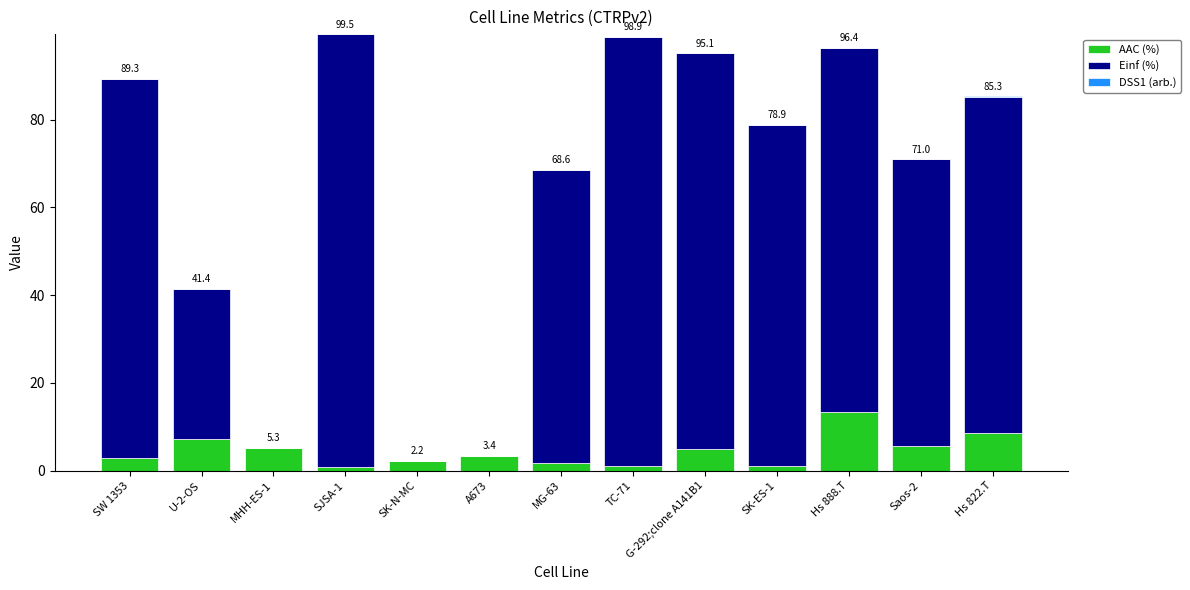

At which label does AAC (%) reach its peak?

Hs 888.T